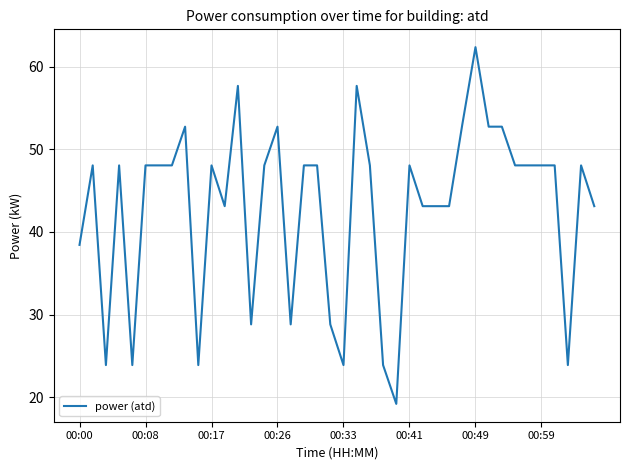

What is the greatest value displayed?

62.3